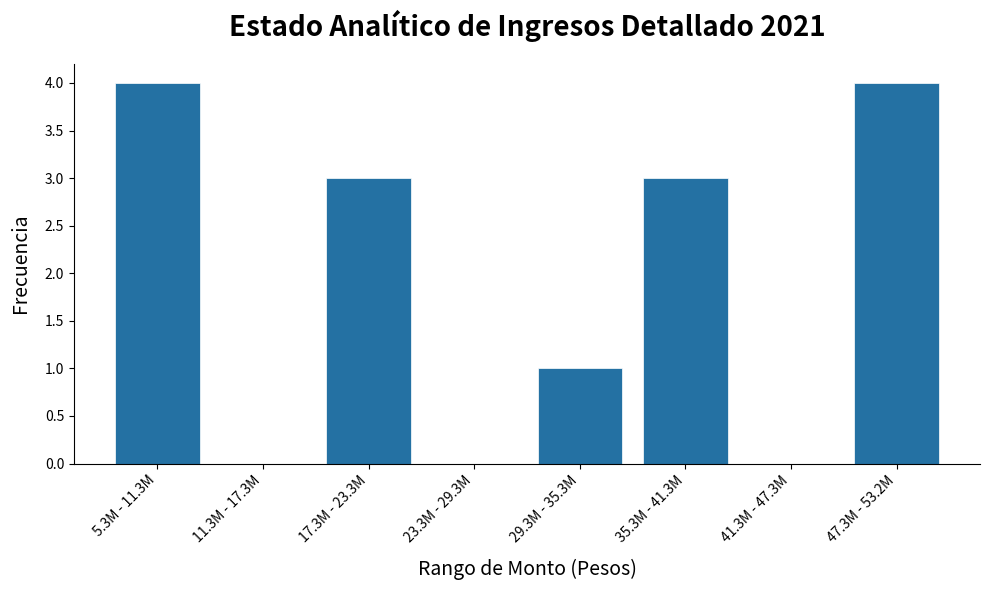

Reading left to right, what are all the values shown in this chart?

5.3M - 11.3M=4	11.3M - 17.3M=0	17.3M - 23.3M=3	23.3M - 29.3M=0	29.3M - 35.3M=1	35.3M - 41.3M=3	41.3M - 47.3M=0	47.3M - 53.2M=4